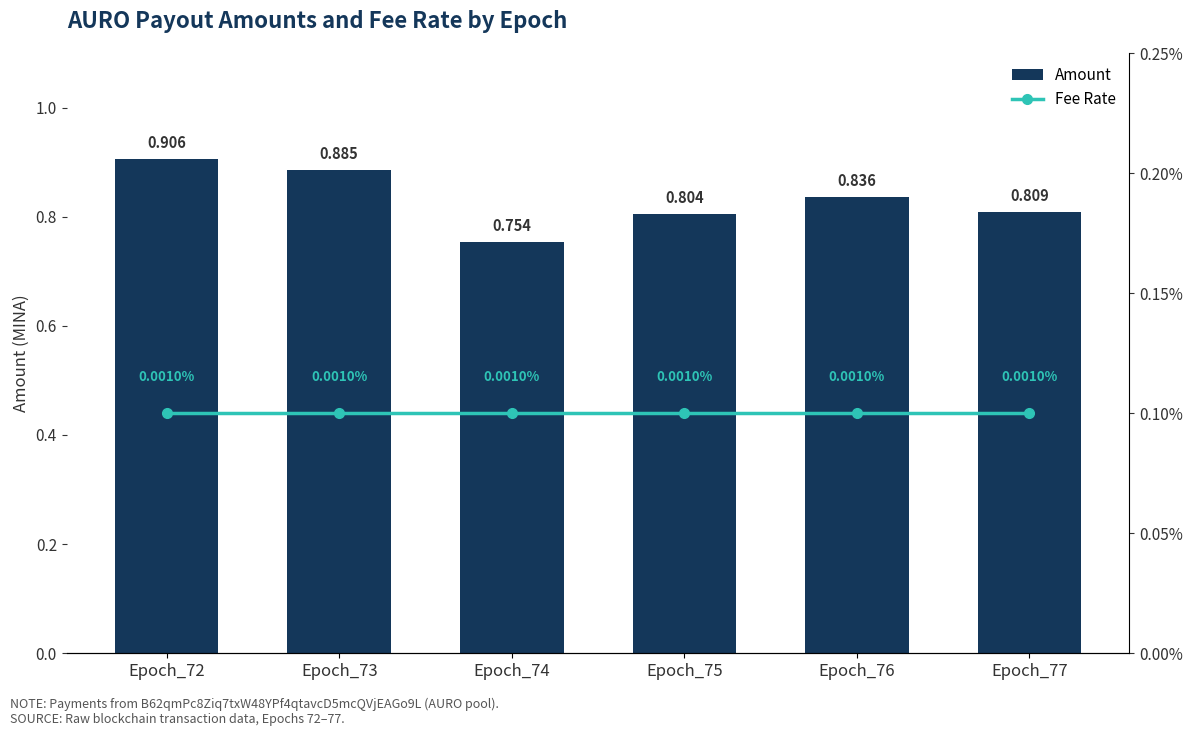

What is the sum of all Fee Rate values?

0.6